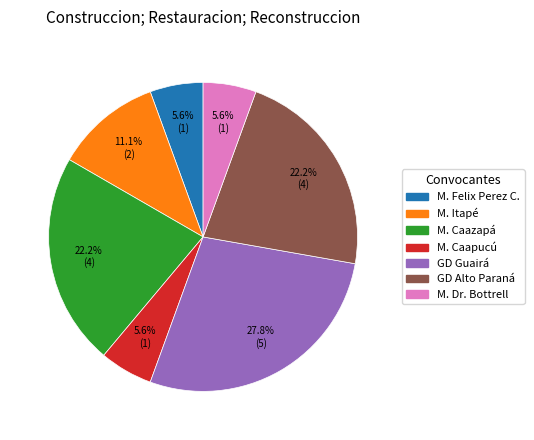

To the nearest percent, what is the average slice percentage?

14%